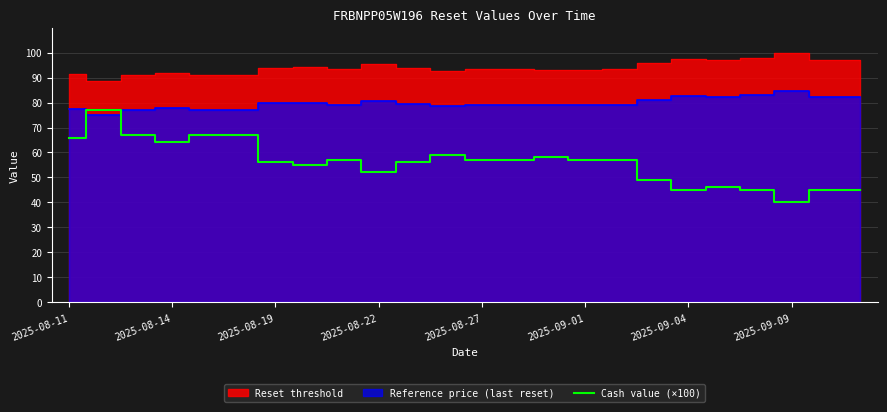

How many lines are shown in the chart?

1